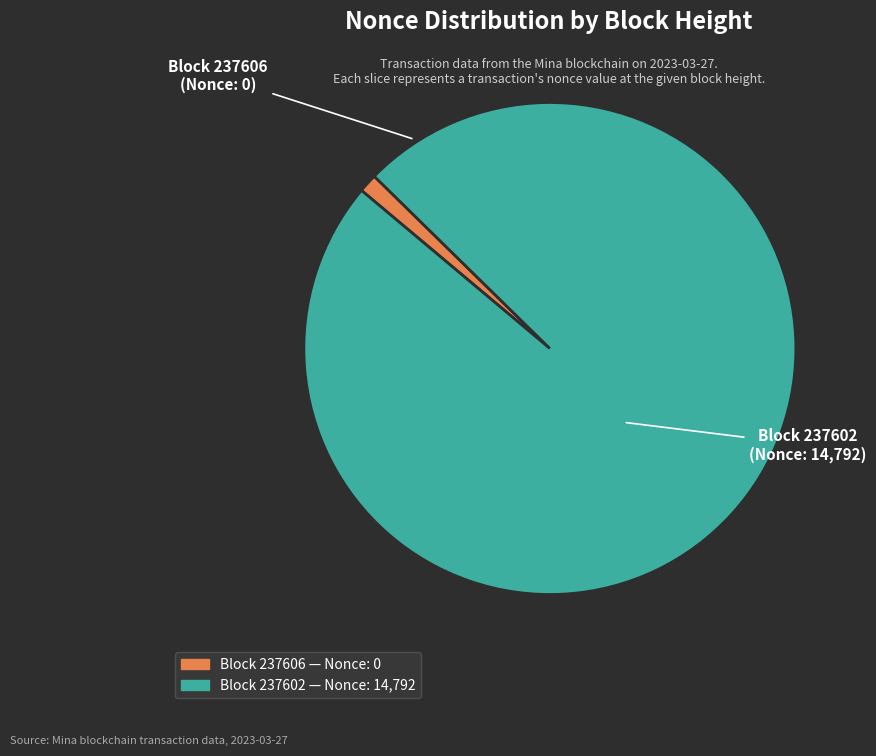

How many slices are in this pie chart?

2